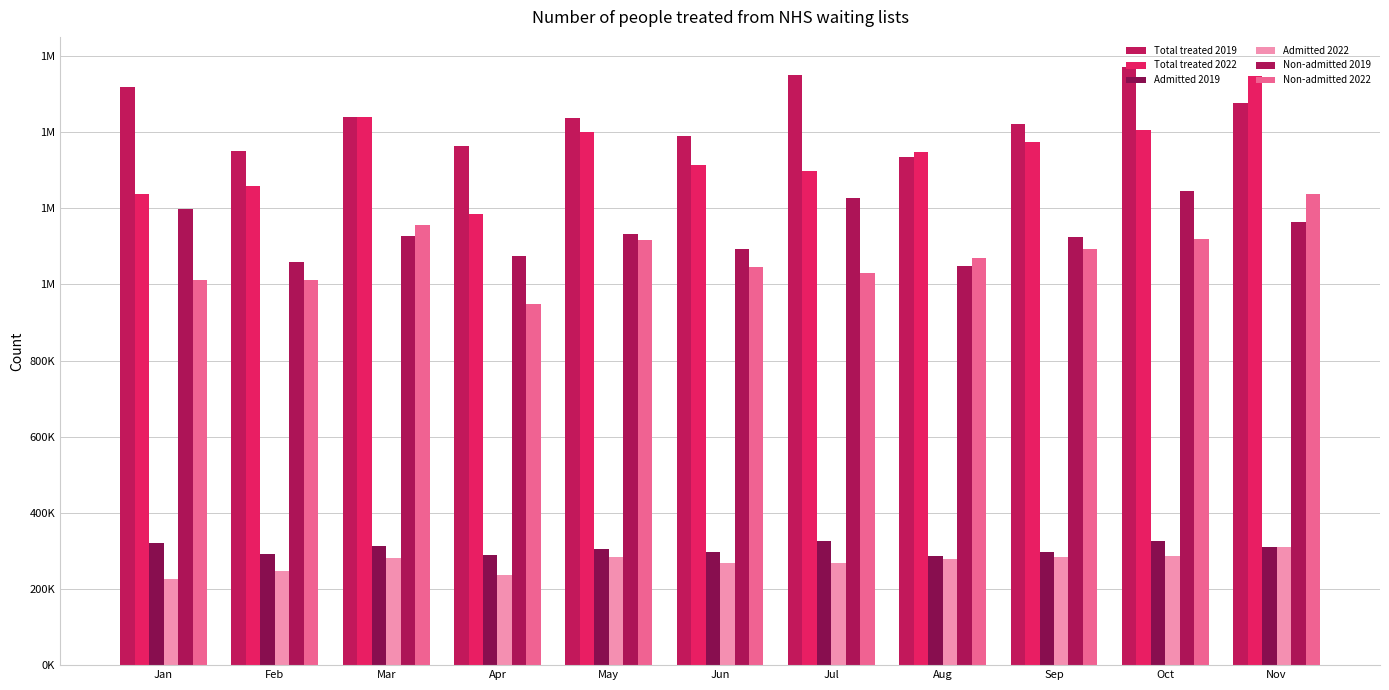

What is the difference between the highest and lowest values at Oct?

1284865.4